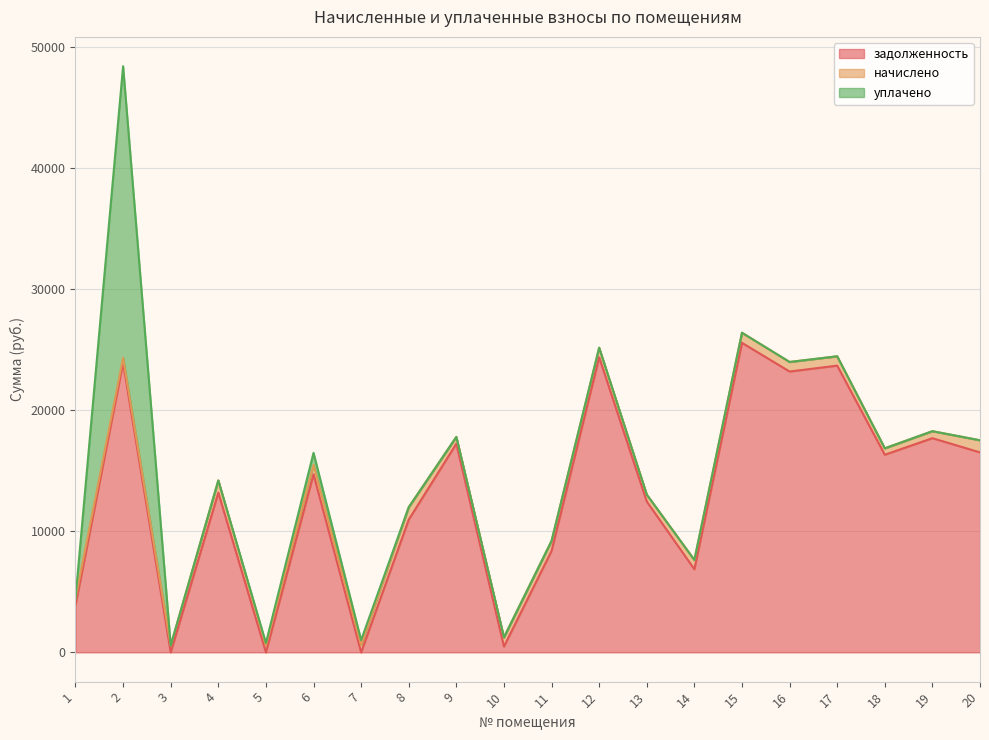

What is the difference between the maximum and minimum values in the задолженность series?

25552.1